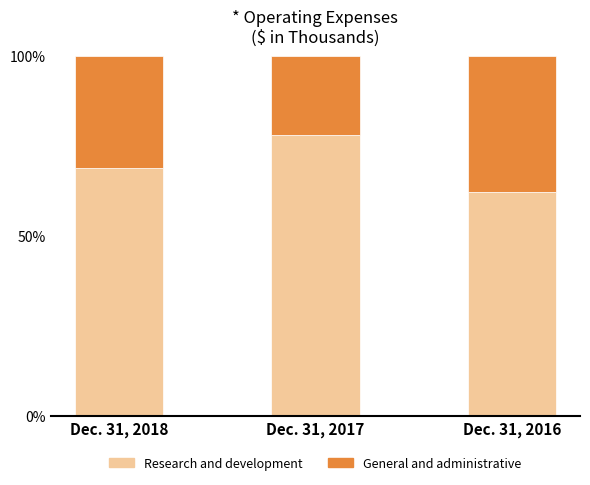

What is the total value across all series at Dec. 31, 2016?

1.0